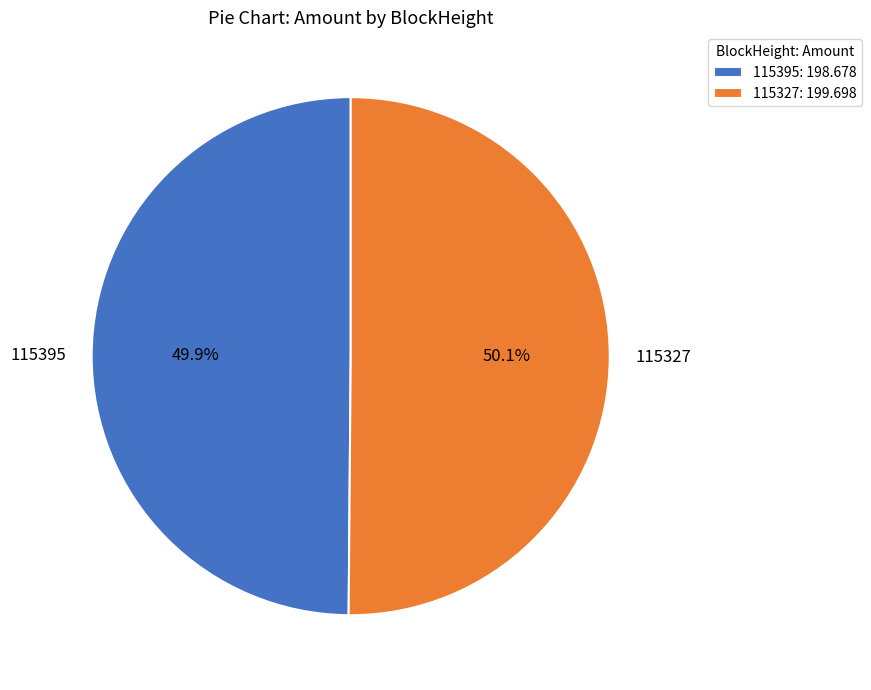

Is it true that 115327 is 50% of the pie?

True